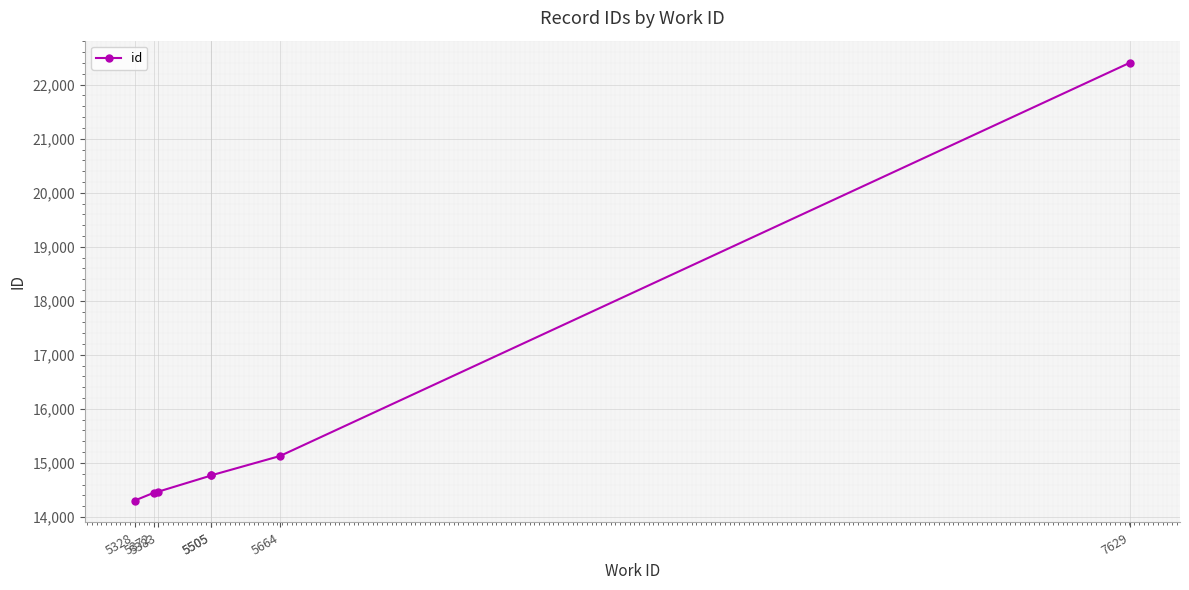

What is the minimum value shown in the chart?

14303